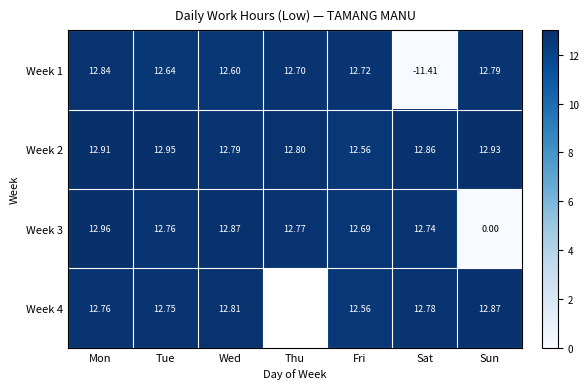

At which category is the sum across all series the highest?

Mon